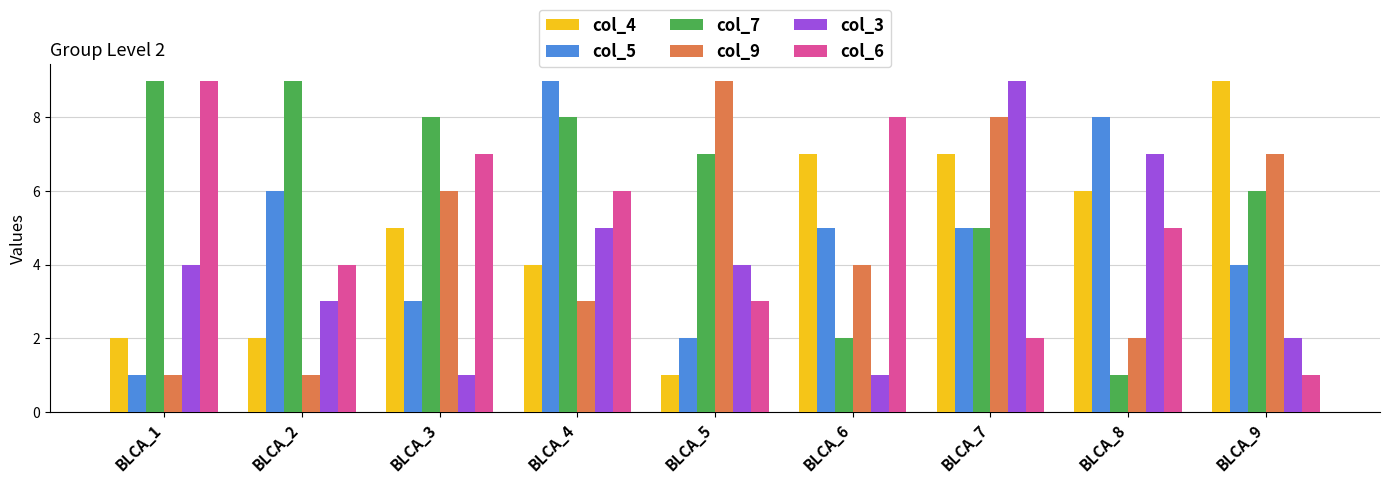

What is the minimum value for col_7?

1